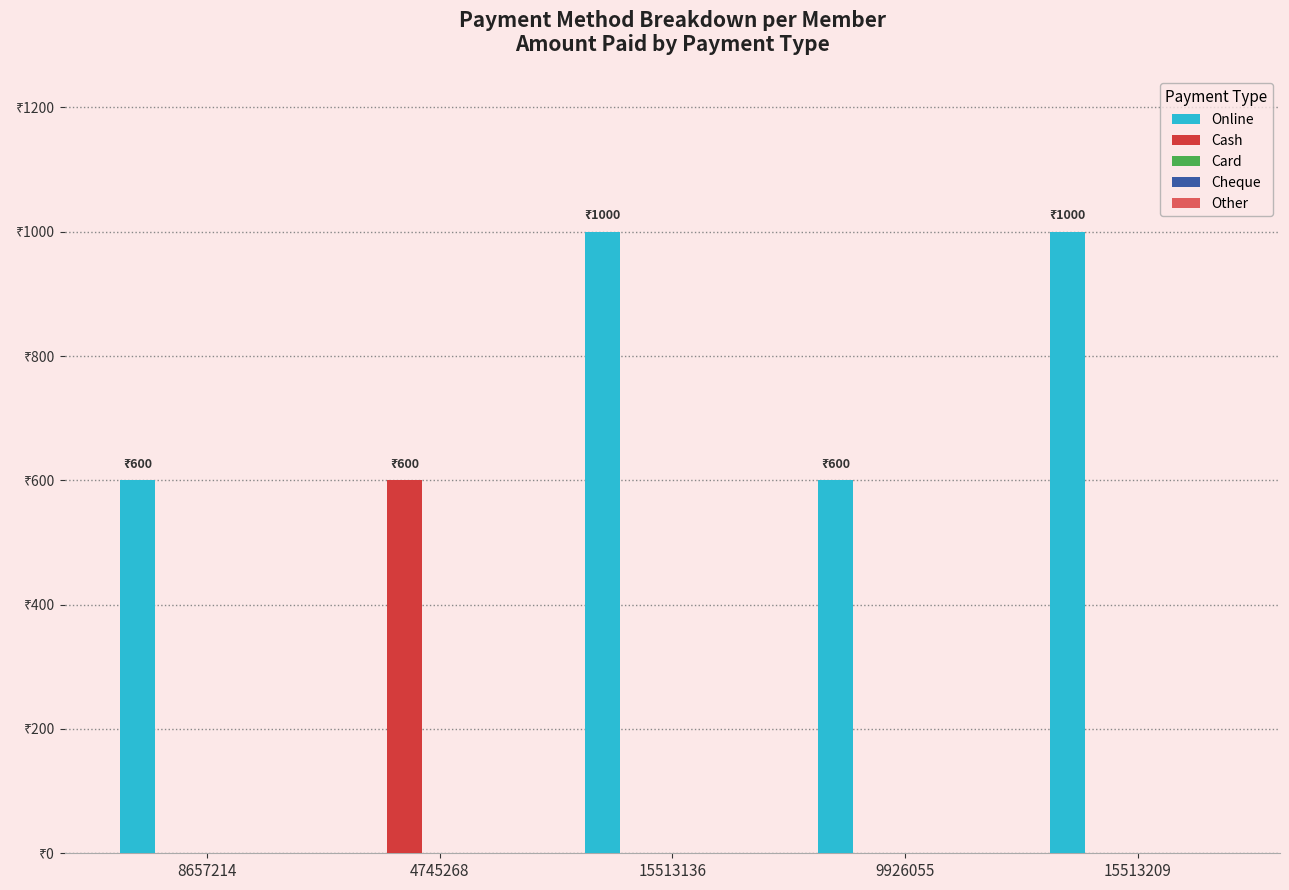

What is the difference between the highest and lowest values at 9926055?

600